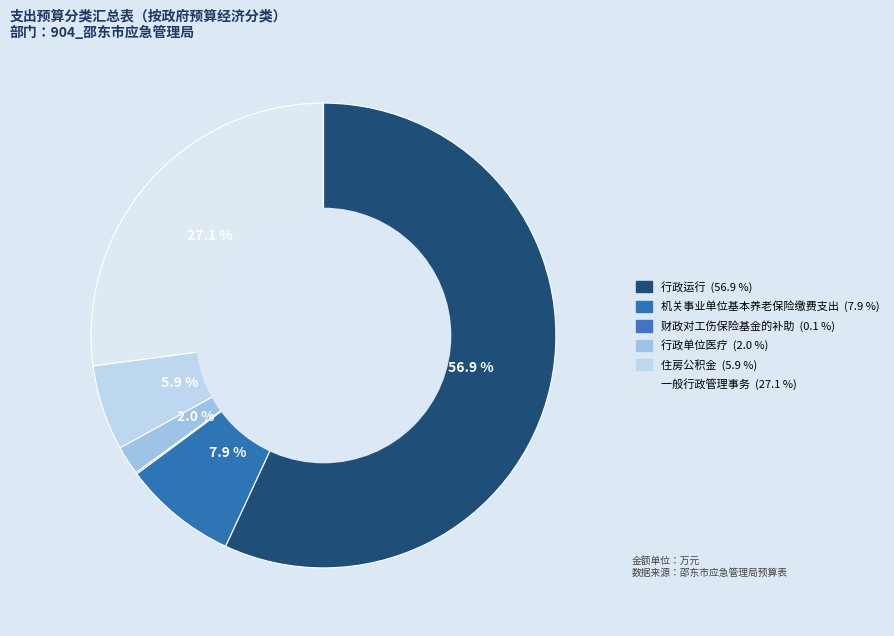

The 行政运行 slice represents 57% of the pie. True or false?

True